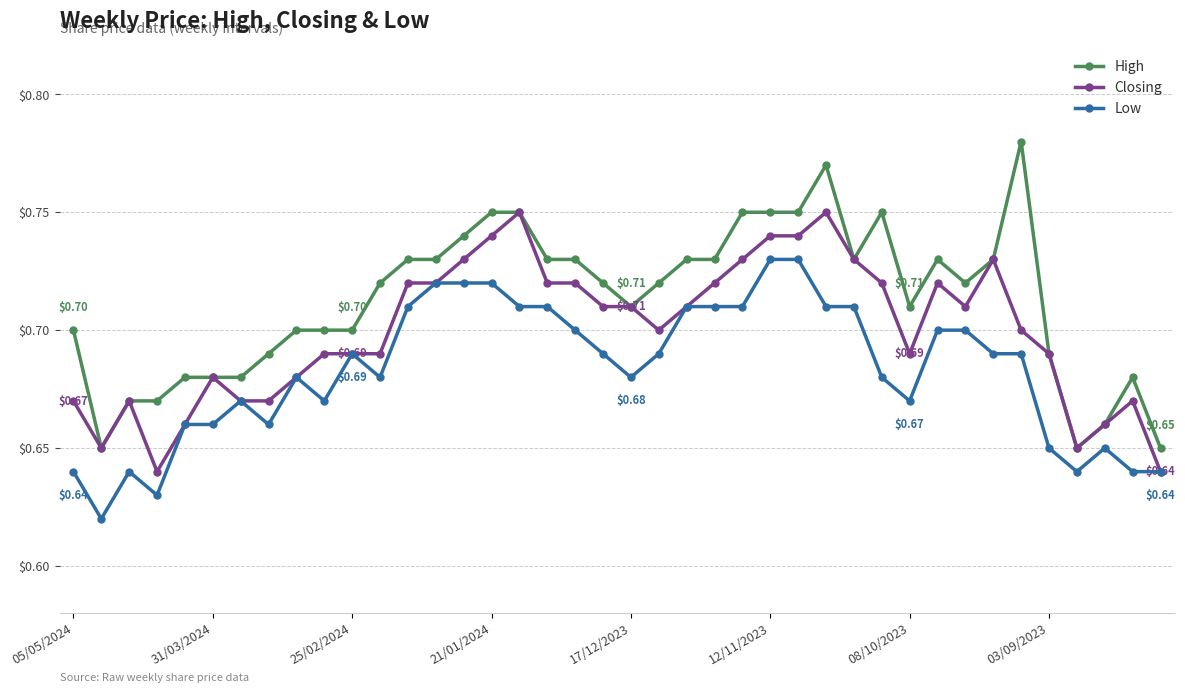

Which series has the largest total across all categories?

High